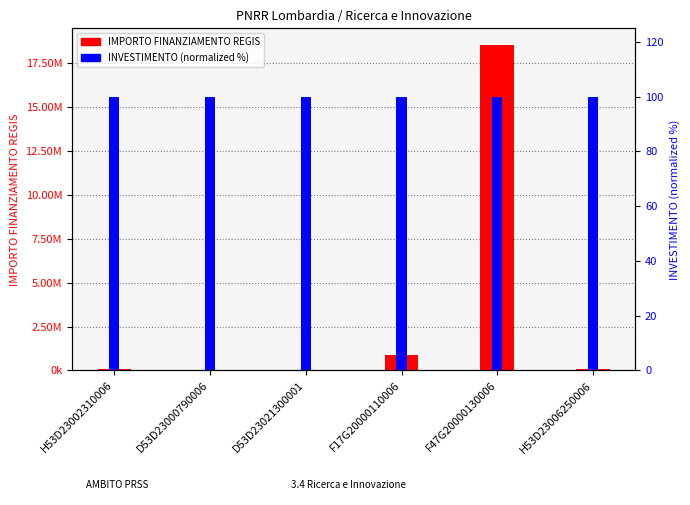

What is the sum of all IMPORTO FINANZIAMENTO REGIS values?

19631500.1